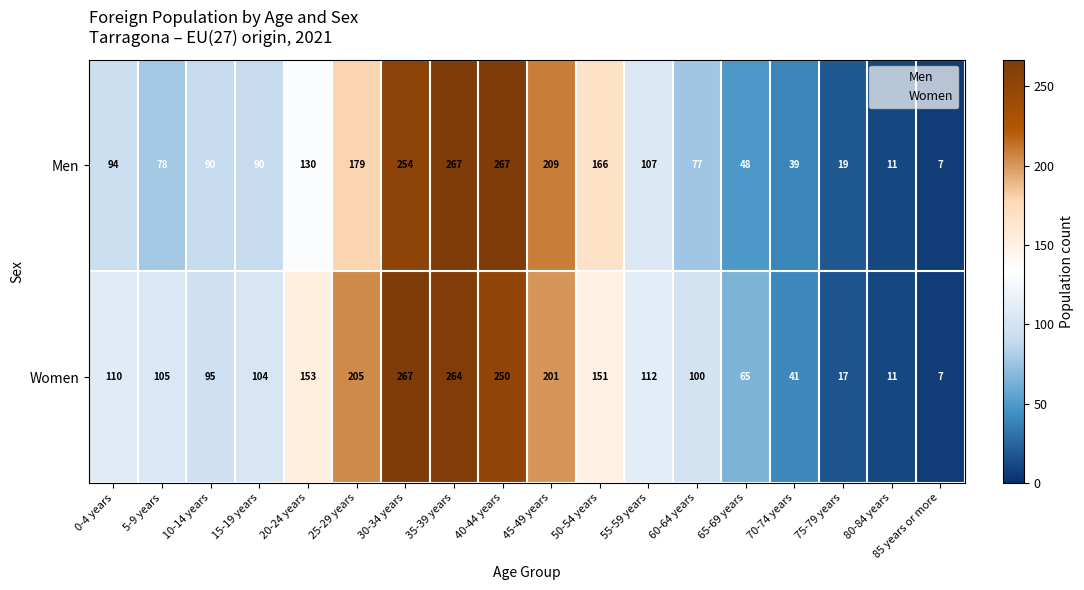

Is it true that Men equals 152 at 40-44 years?

False